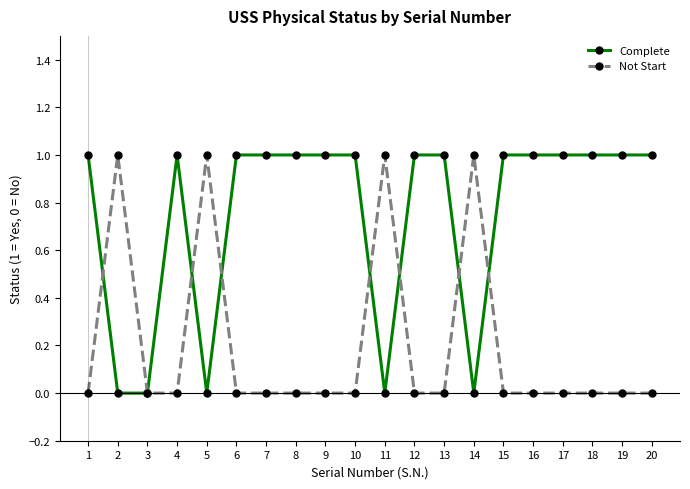

What is the value of the Complete point at the 15th from the left?

1